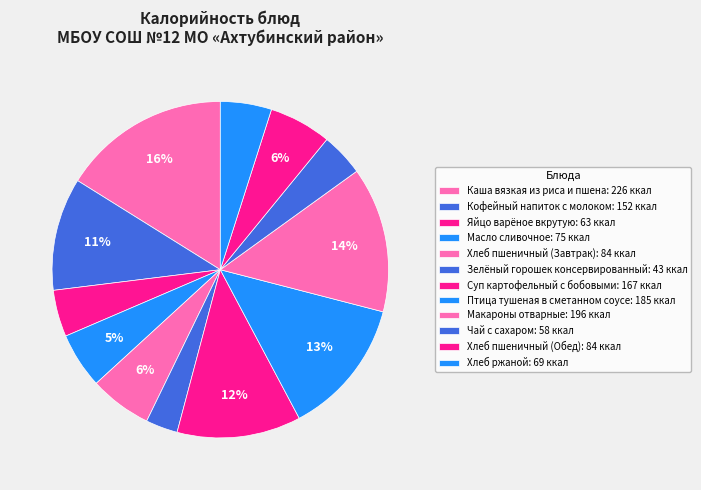

How many segments does this pie chart have?

12